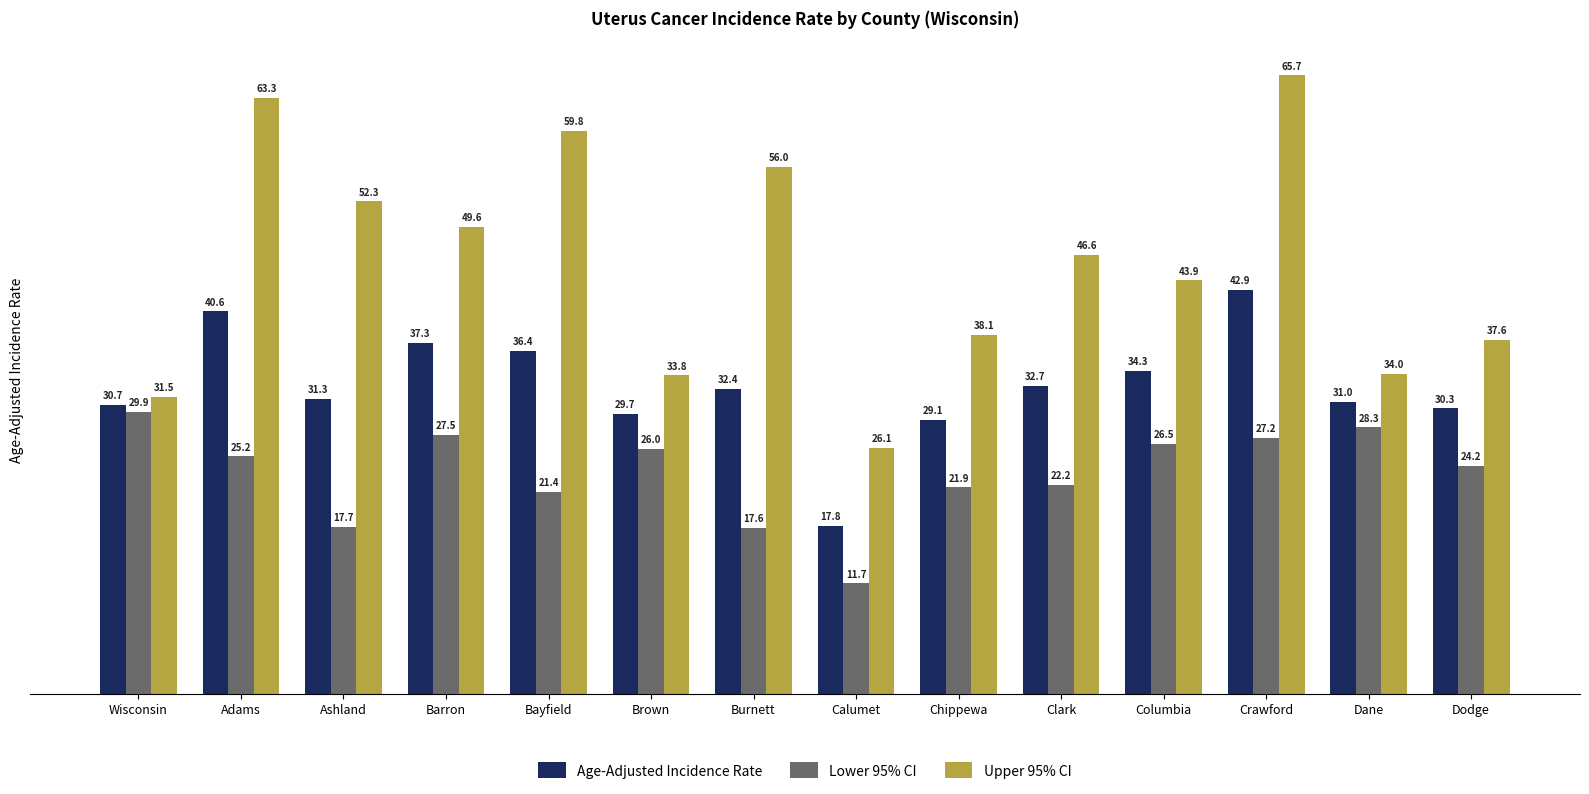

What is the difference between the highest and lowest values at Dane?

5.7